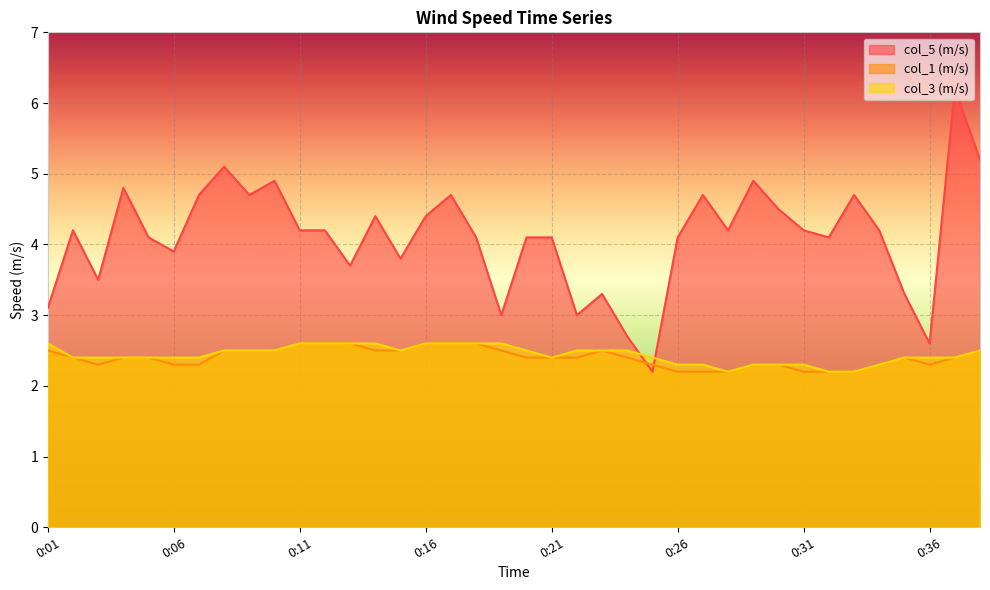

True or false: col_1 (m/s) and col_5 (m/s) cross at least once.

True